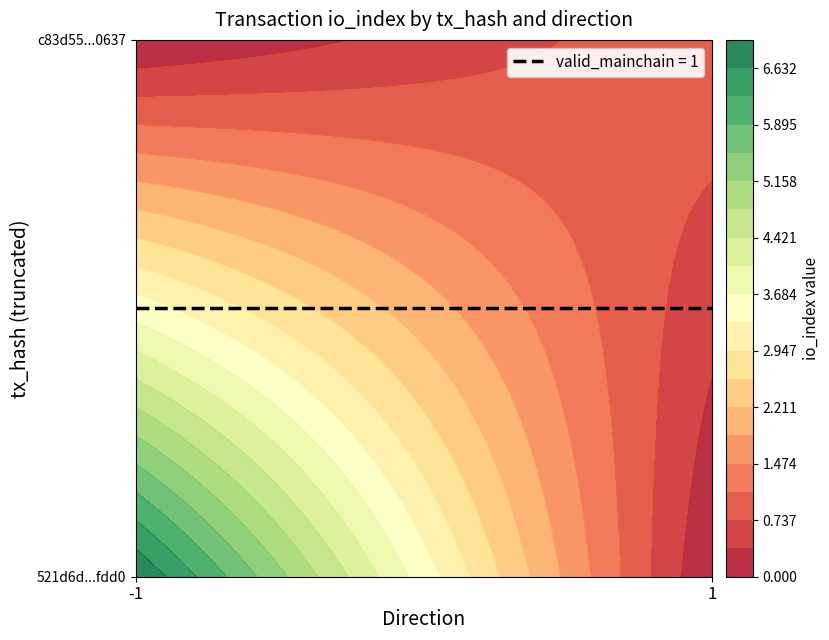

Which series has the largest total across all categories?

521d6d767a70f6959ed3a9e810536d1ae91fdd0